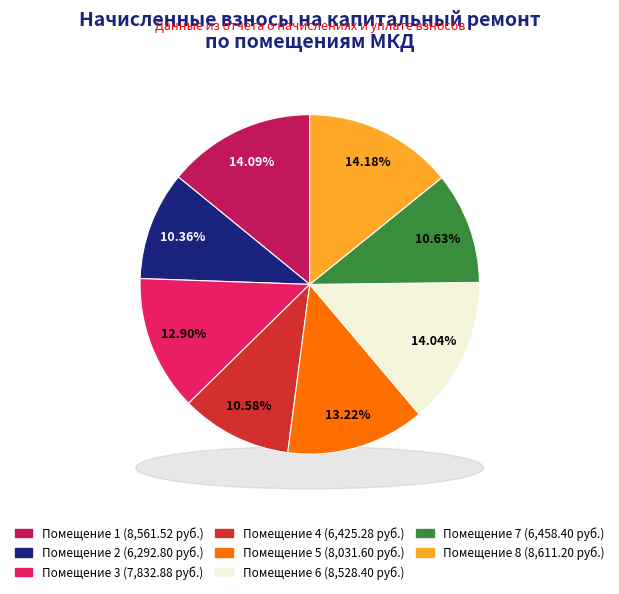

What percentage do 5 and 8 together represent?

27.4%